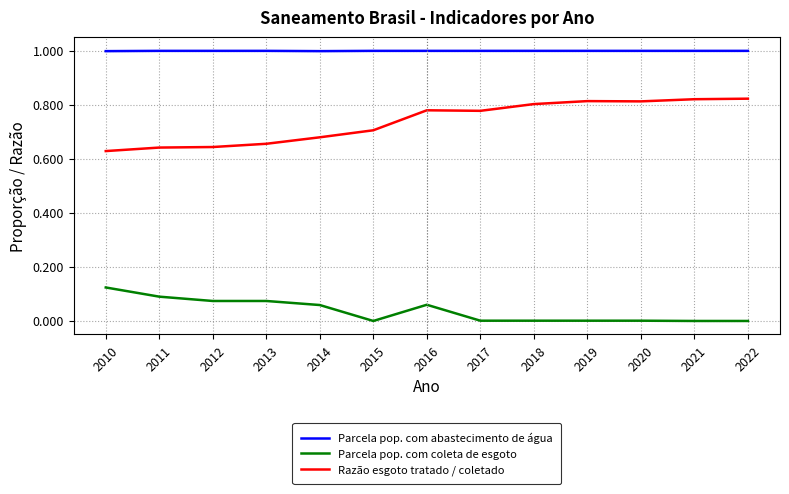

At 2021, list the series in order from smallest to largest.

Parcela pop. com coleta de esgoto, Razão esgoto tratado / coletado, Parcela pop. com abastecimento de água